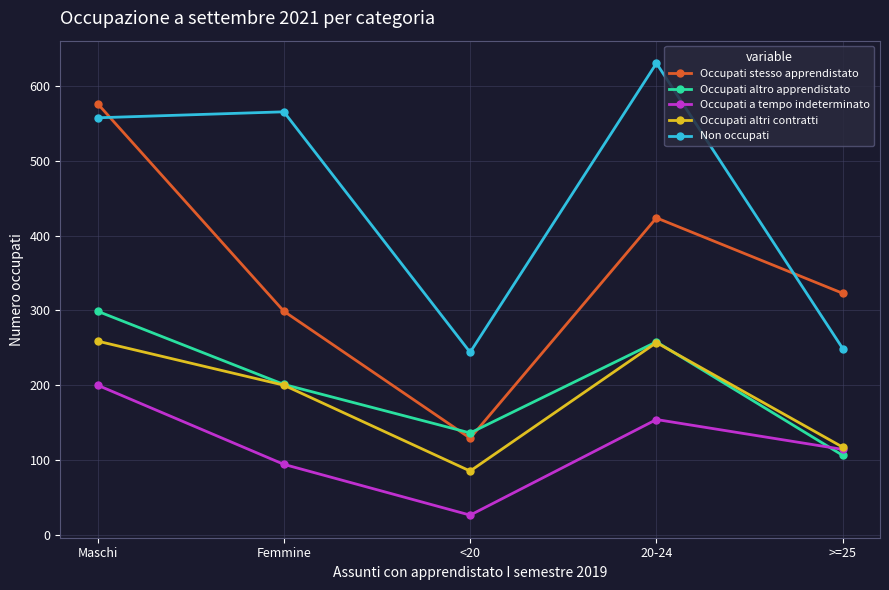

Rank the categories by Occupati altro apprendistato value from highest to lowest.

Maschi, 20-24, Femmine, <20, >=25